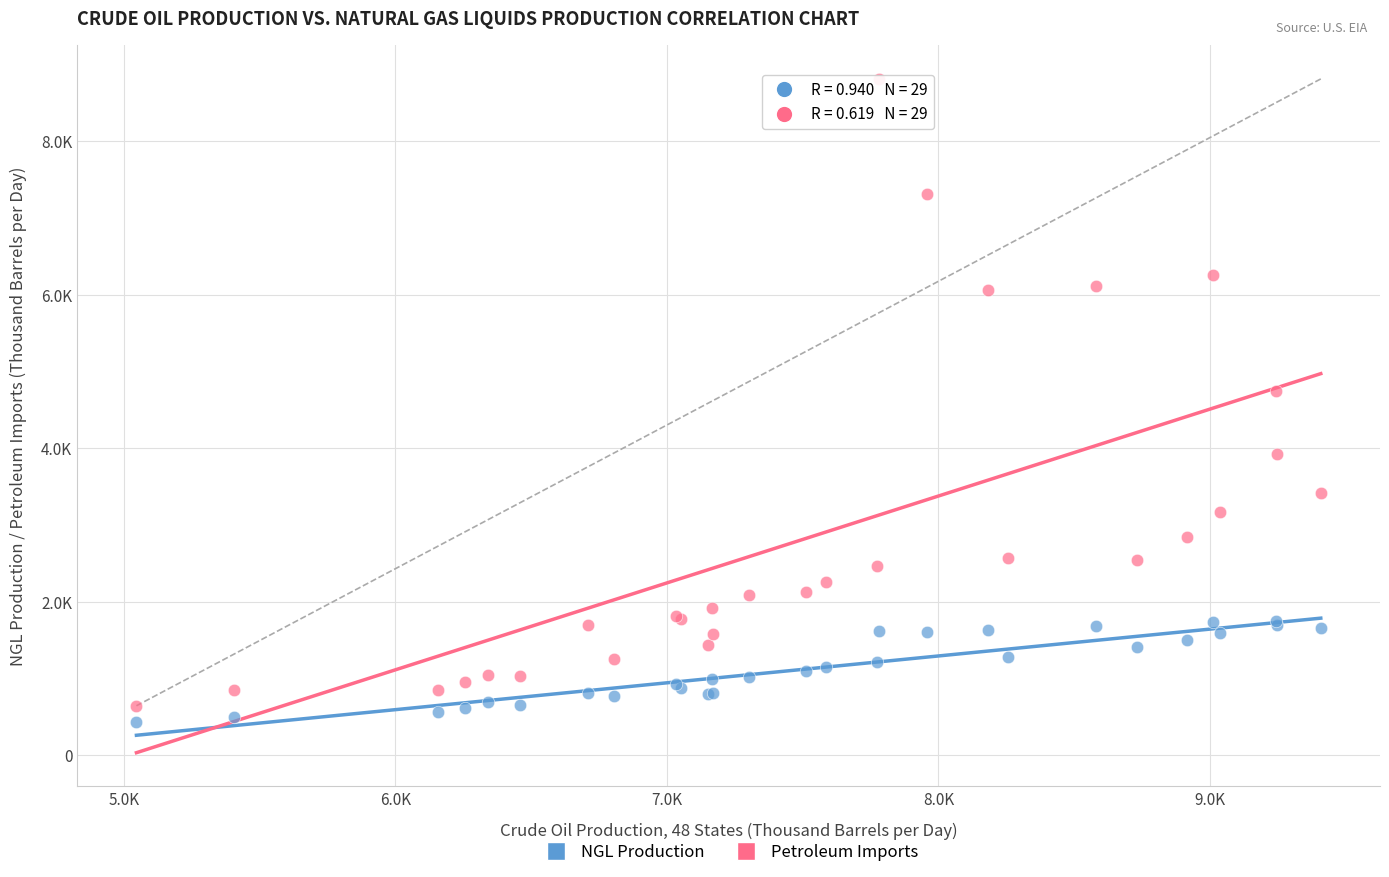

Which series has the largest Y range (max minus min)?

Petroleum Imports